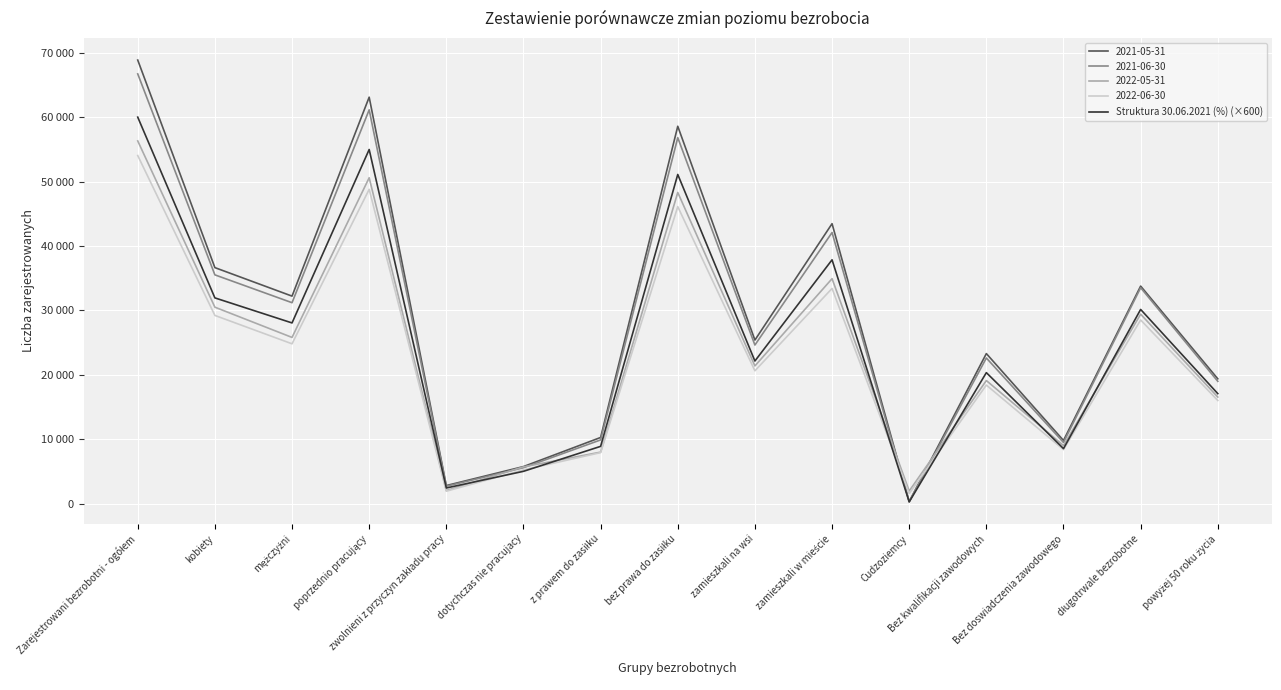

What are all the series names shown in the legend?

2021-05-31, 2021-06-30, 2022-05-31, 2022-06-30, Struktura 30.06.2021 (%) (×600)